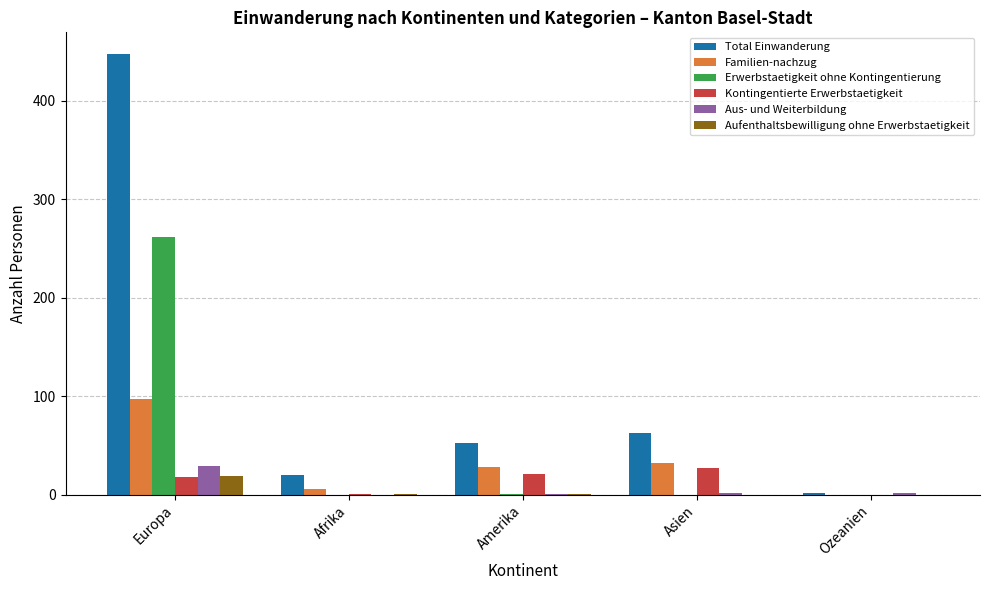

Which series has the largest total across all categories?

Total Einwanderung